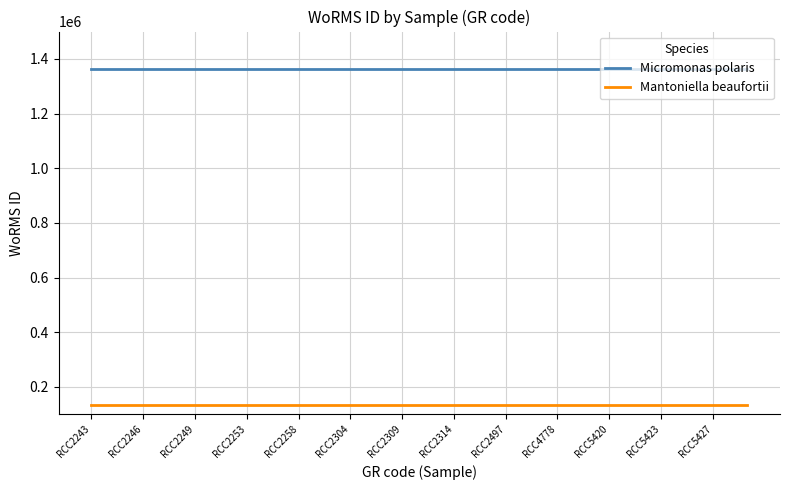

True or false: Micromonas polaris and Mantoniella beaufortii intersect in this chart.

False